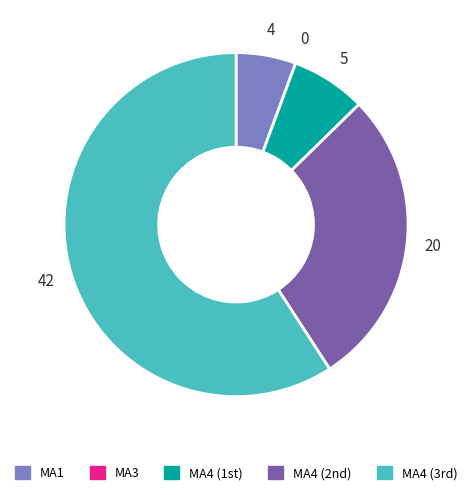

Does any single category account for the majority?

Yes